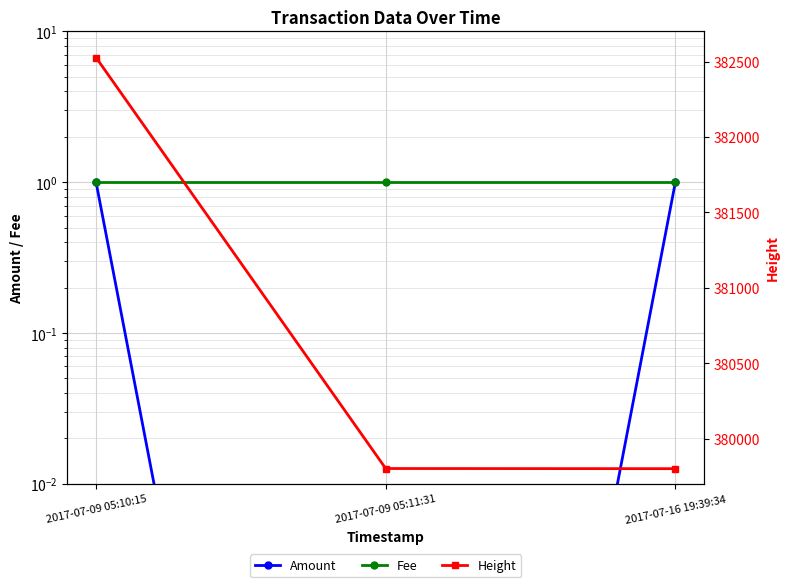

What value does the Height series have at 2017-07-09 05:11:31?

379801.0